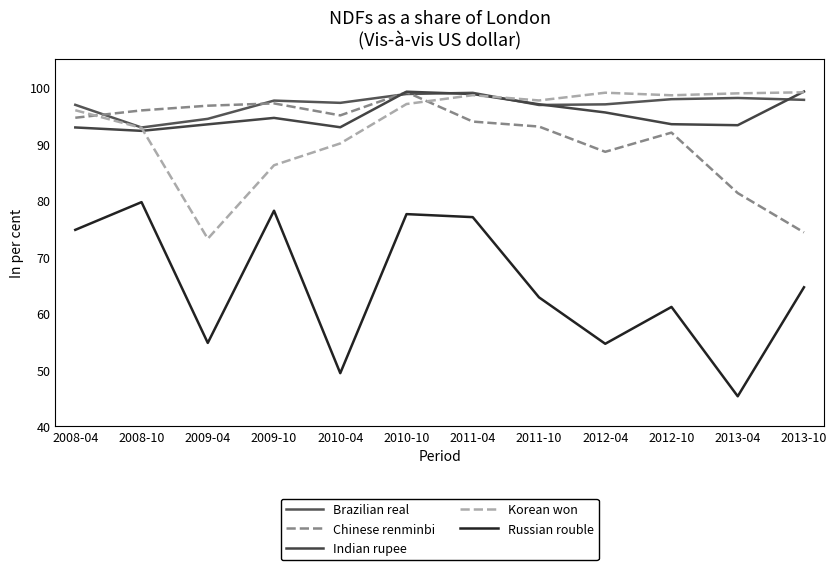

At which label does Indian rupee first exceed 94?

2009-10